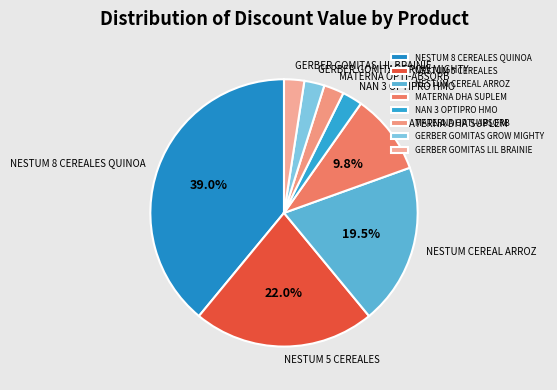

Which has a higher value, MATERNA DHA SUPLEM or NESTUM 5 CEREALES?

NESTUM 5 CEREALES